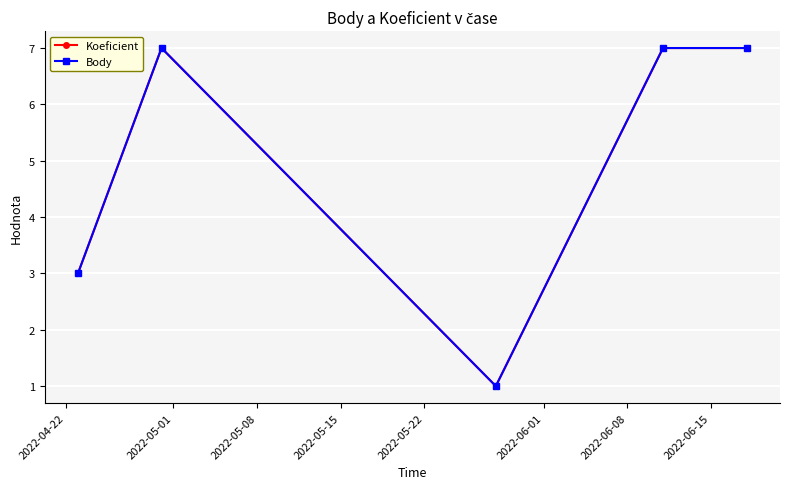

What is the label of the 4th point from the right?

2022-05-01